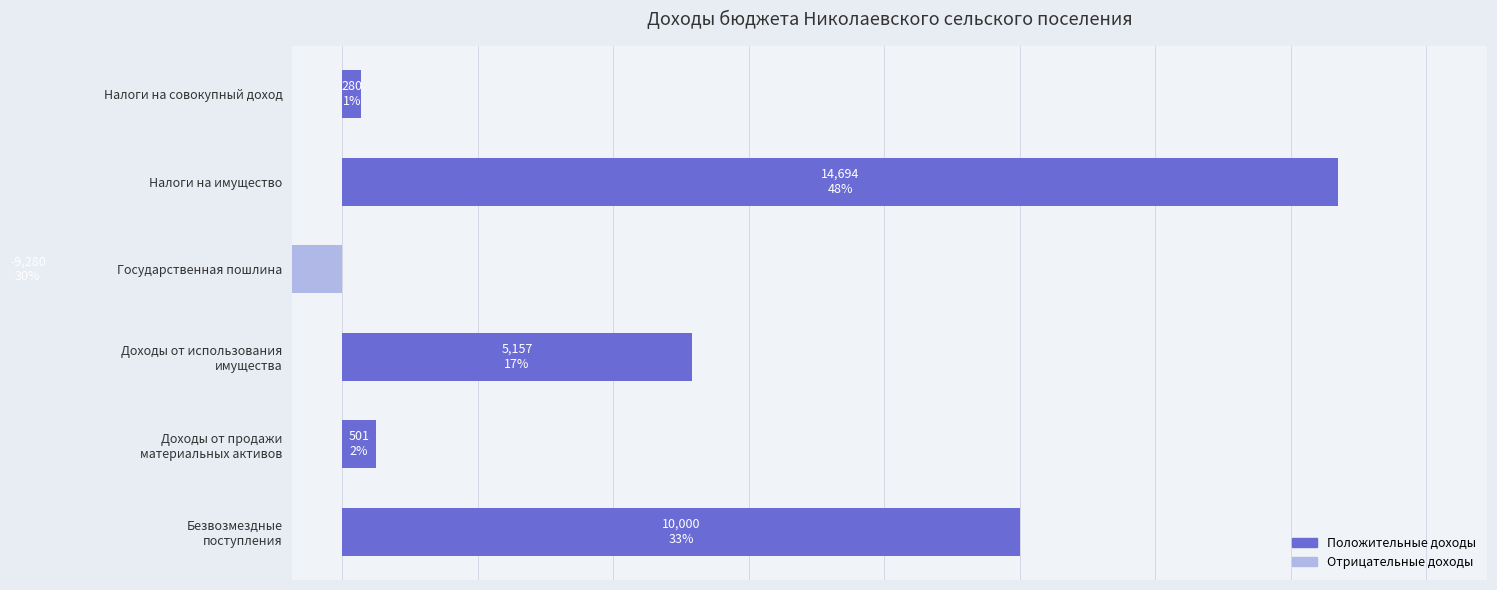

How many values are below 5157?

3